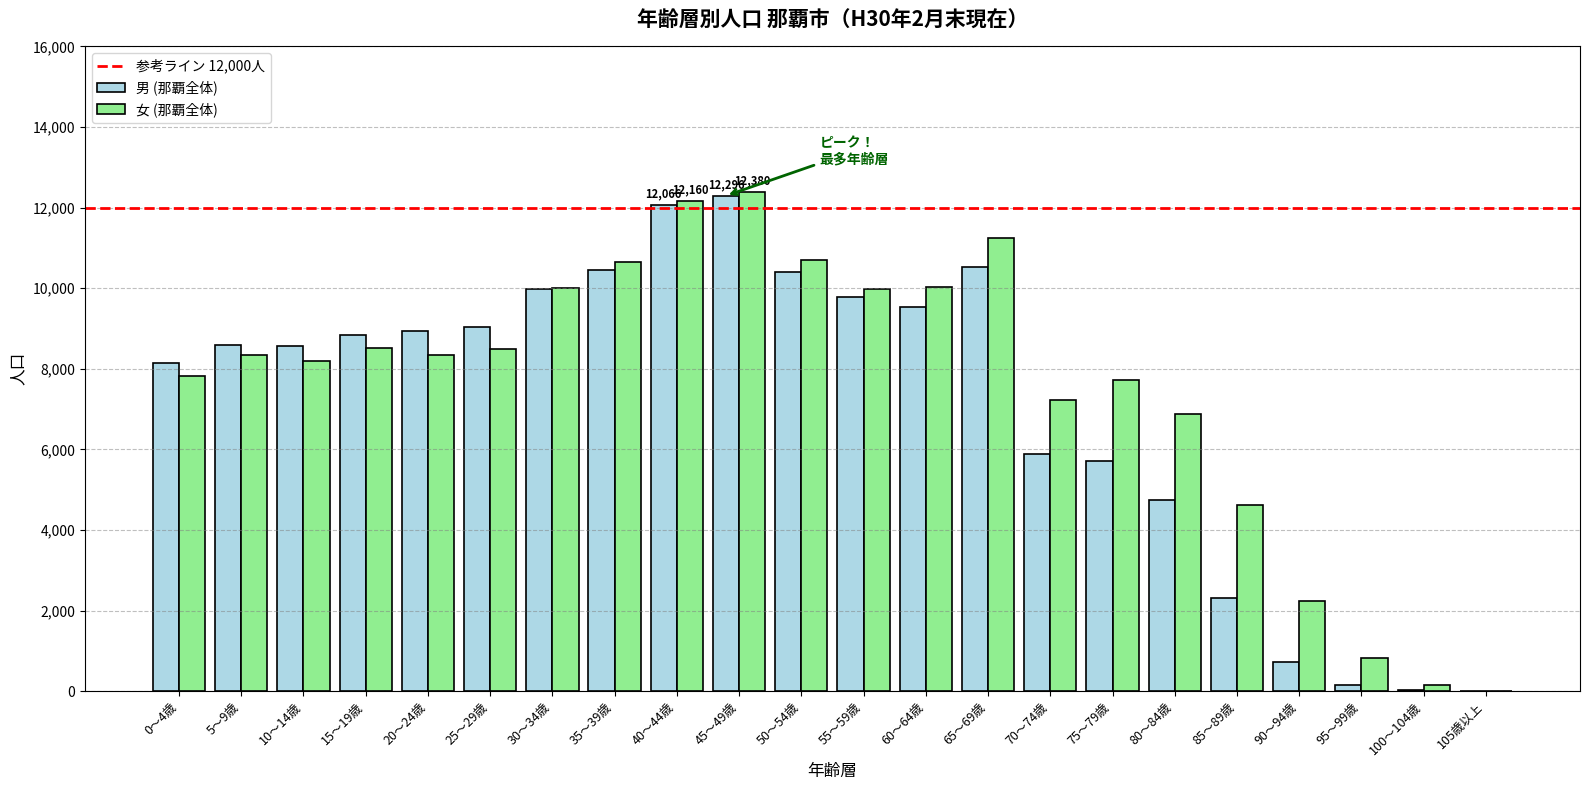

The value of 女 (那覇全体) at 5～9歳 is 12079. True or false?

False